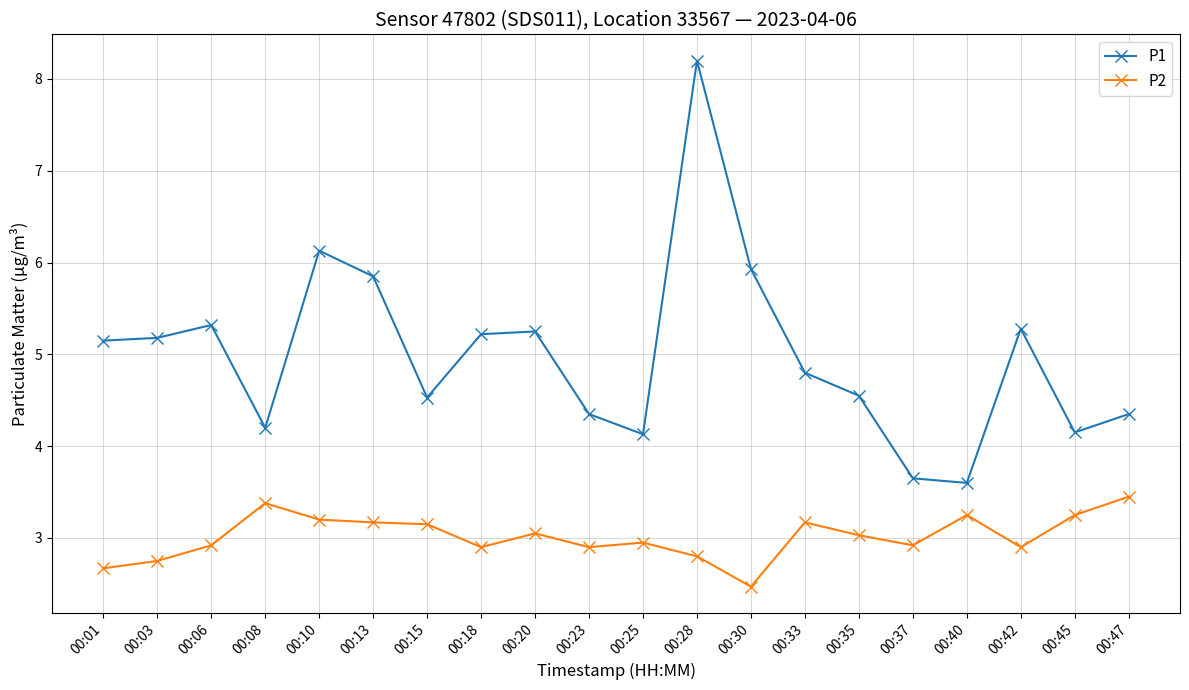

True or false: P1 and P2 cross at least once.

False